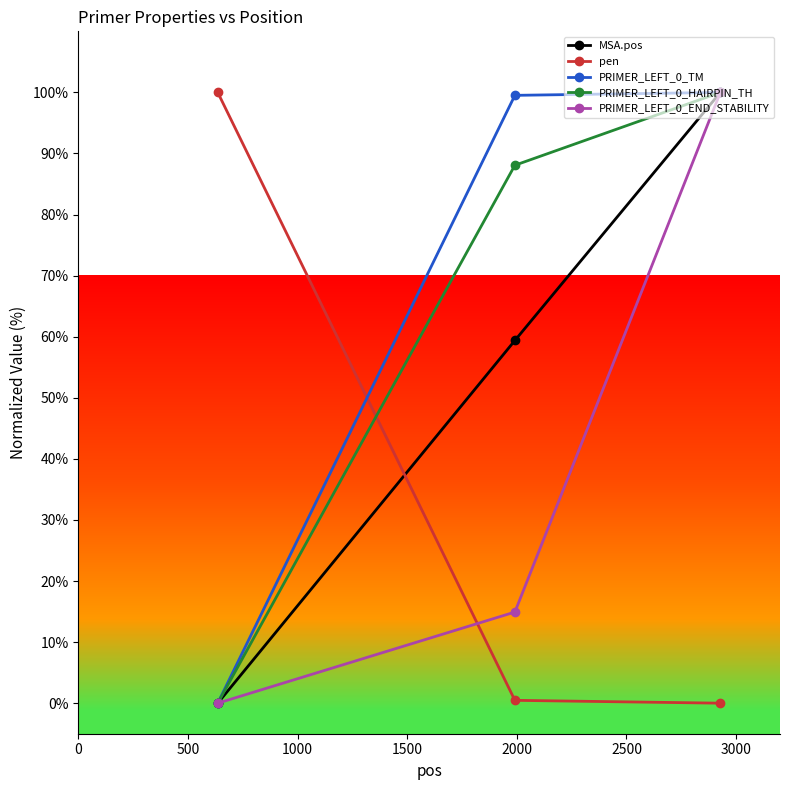

What is the highest value of the PRIMER_LEFT_0_END_STABILITY series?

100.0